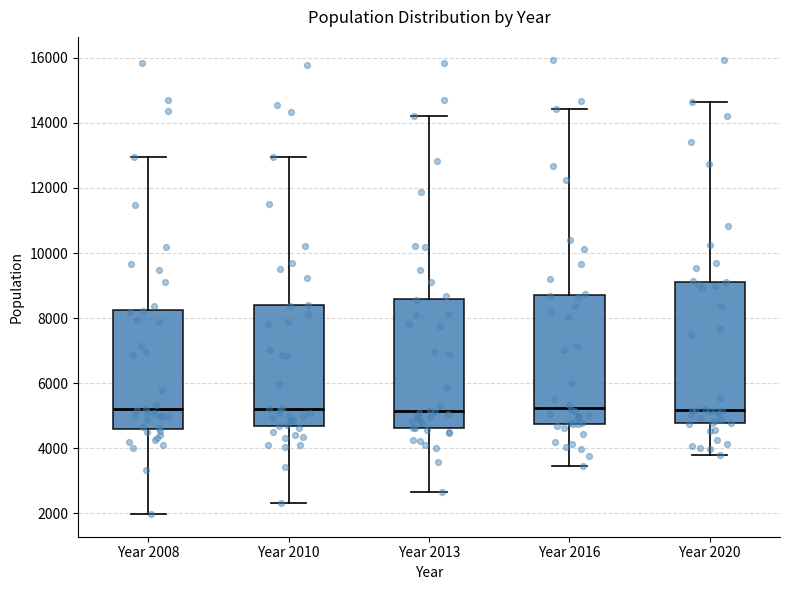

Comparing the boxes themselves (not the whiskers), which one is the tallest?

Year 2020